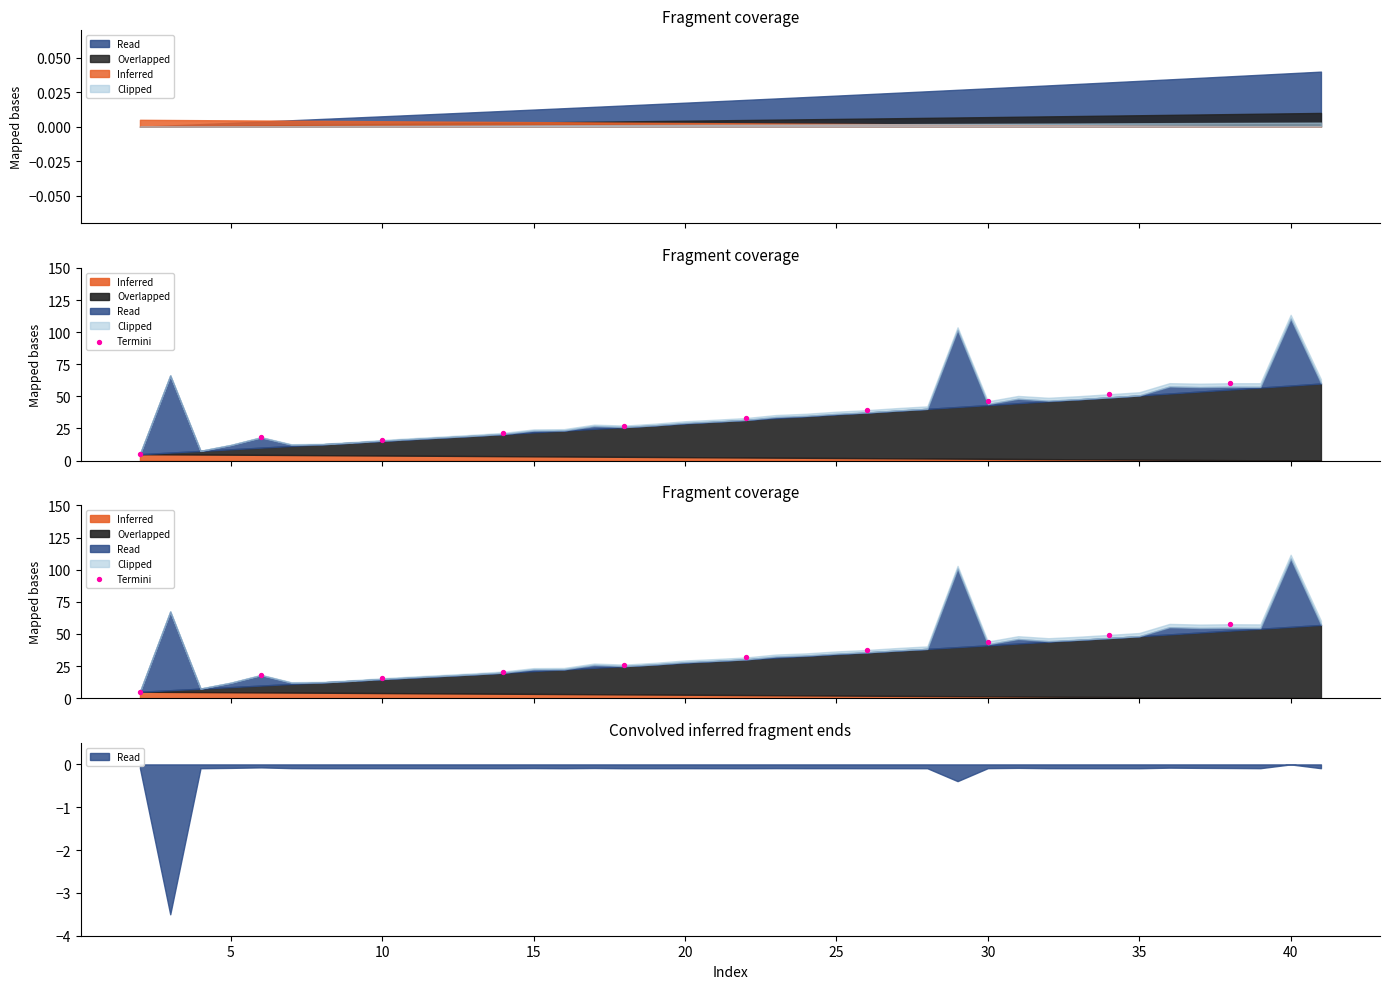

Which has a higher value, 5 or 40?

40